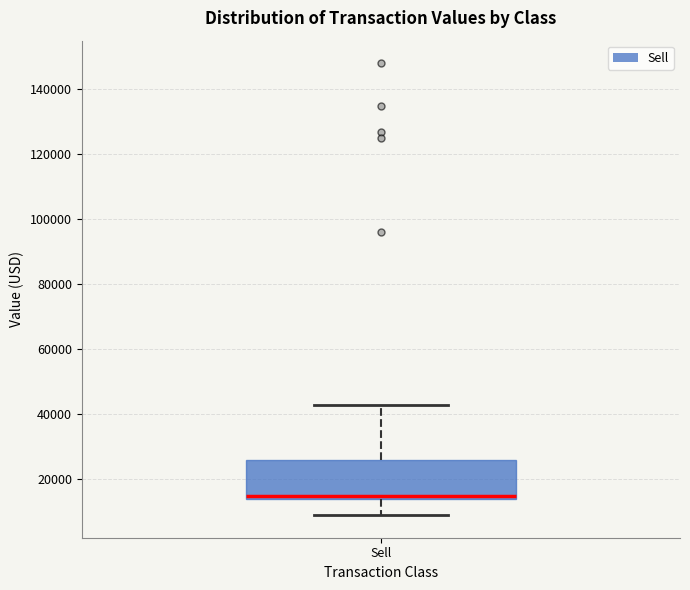

Read this box plot against the y-axis: the position of the median line, the range covered by the box, and the ends of both whiskers. The values are not printed on the chart, so give them approximately, as read against the axis.

median 16000, box 14000 to 26000, whiskers 10000 to 44000